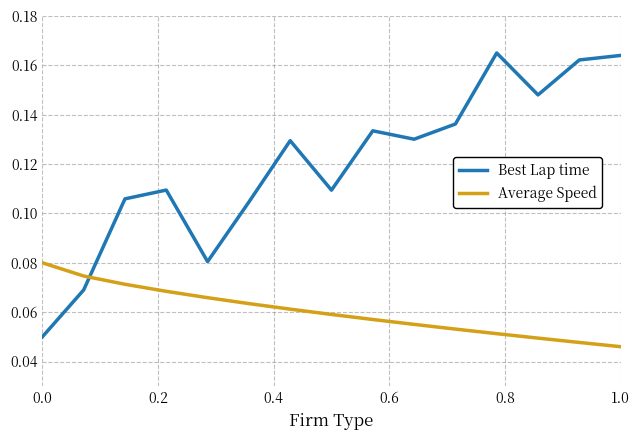

Rank the series by their maximum value, from highest to lowest.

Best Lap time, Average Speed